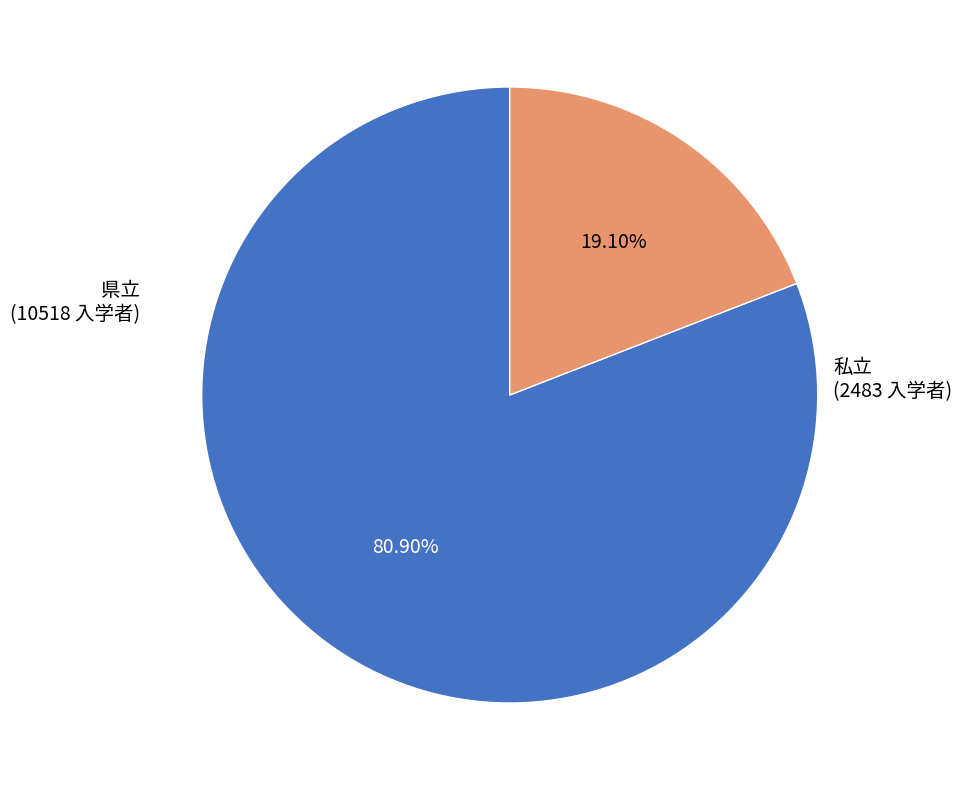

Does any single category account for the majority?

Yes